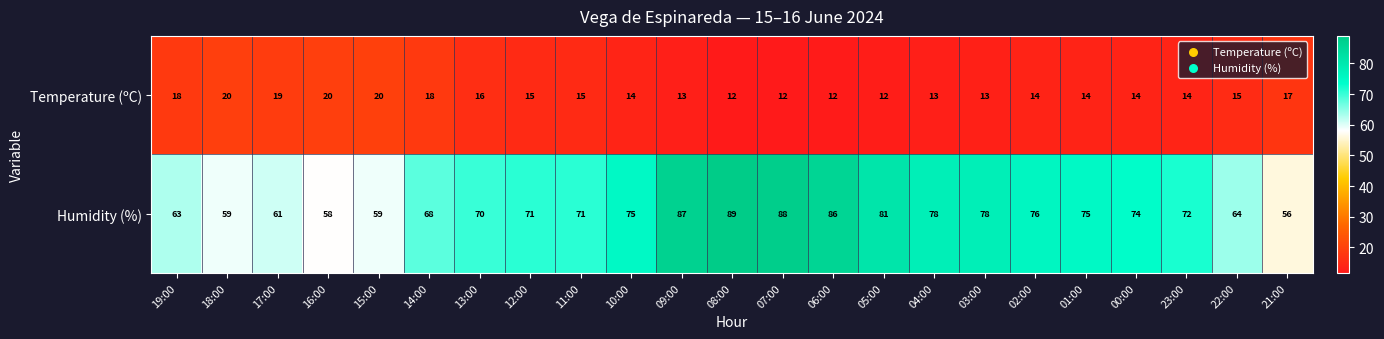

Rank the series by their average value, from lowest to highest.

Temperature (ºC), Humidity (%)